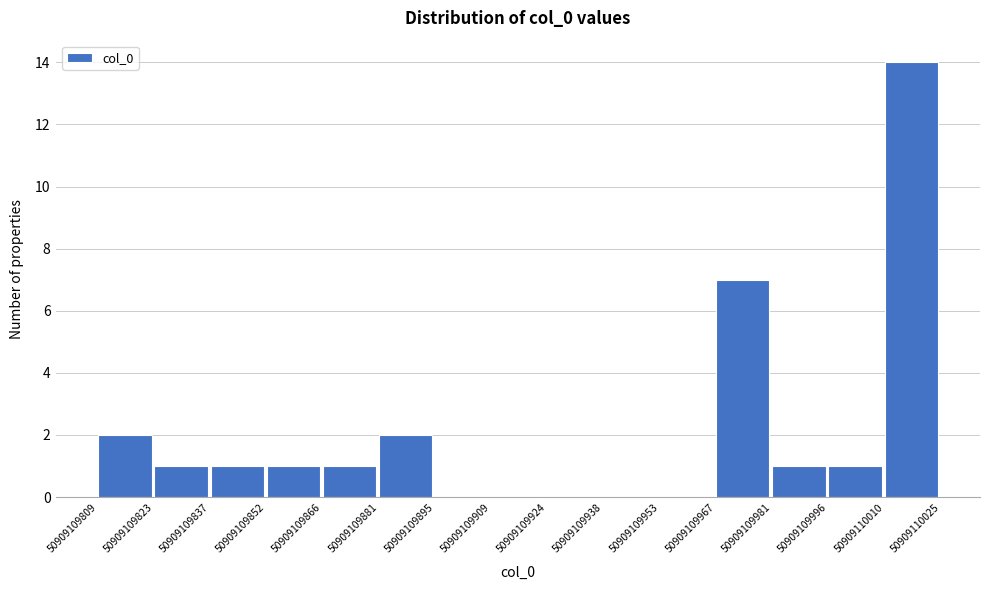

Over which range of the x-axis is the bar tallest?

50909110010 to 50909110025